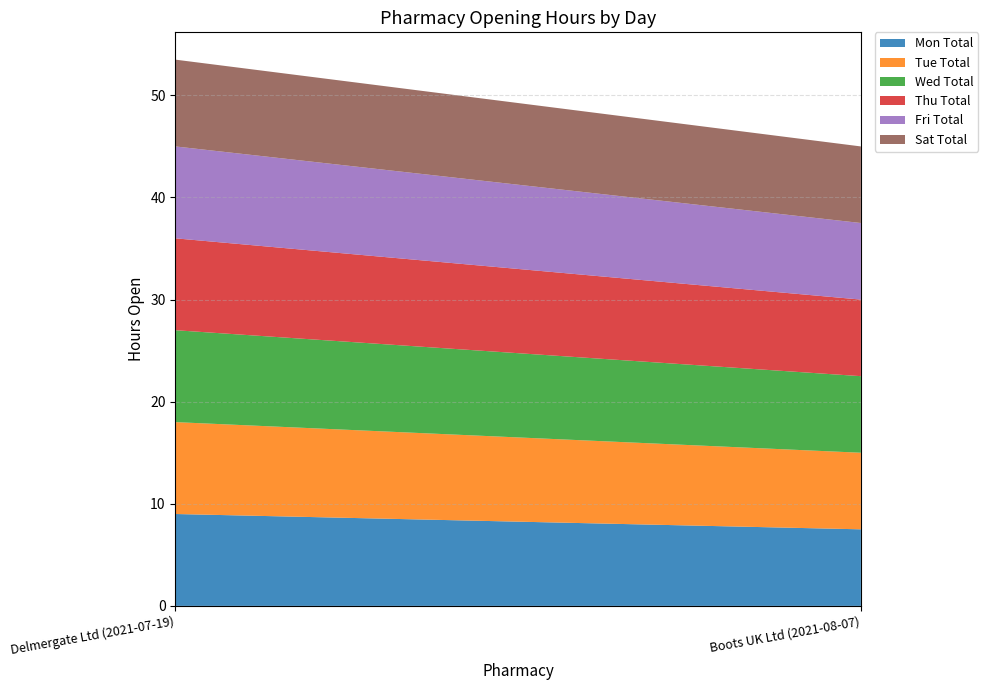

Rank the series by their maximum value, from highest to lowest.

Mon Total, Tue Total, Wed Total, Thu Total, Fri Total, Sat Total